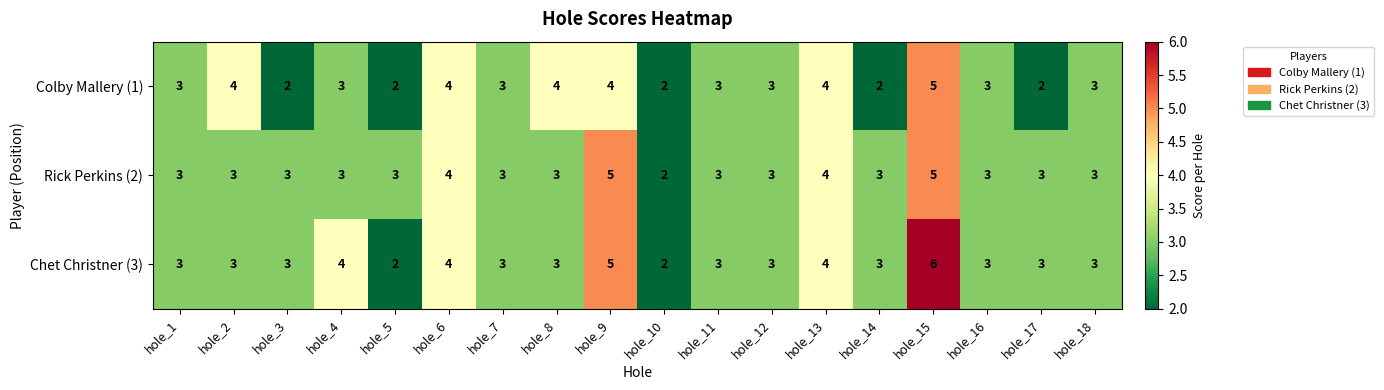

True or false: Colby Mallery (1) has a value of 1 at hole_12.

False